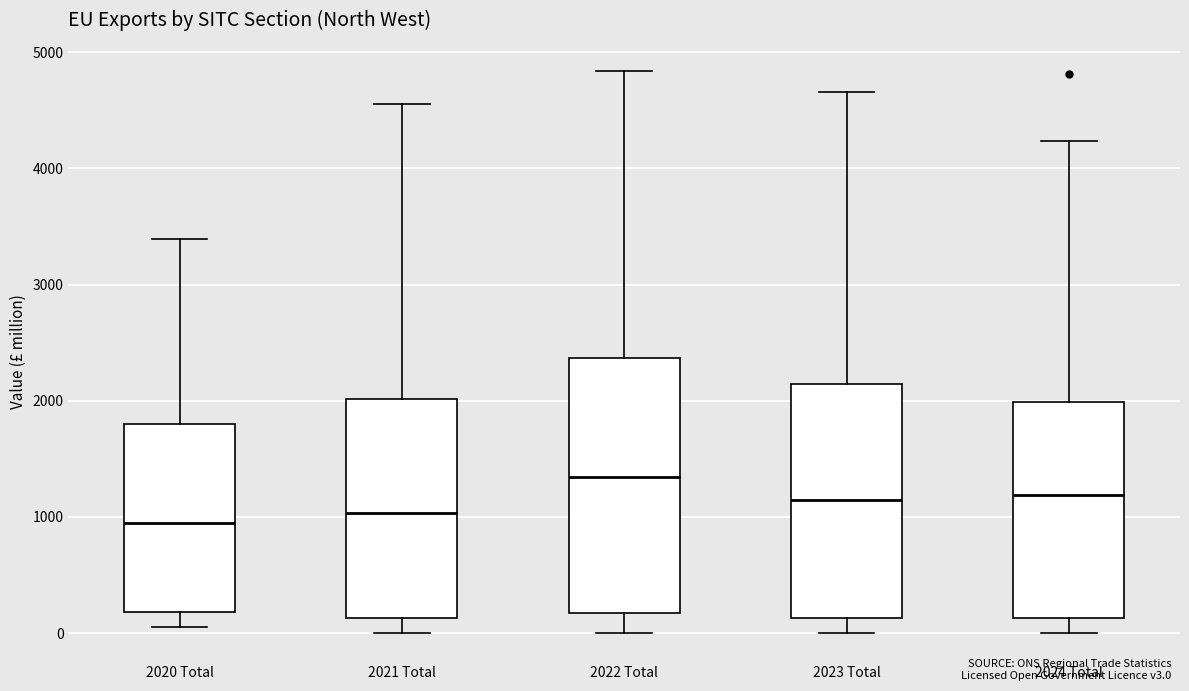

Where is the upper edge of the box for 2024 Total on the y-axis? The values are not printed on the chart, so give them approximately, as read against the axis.

2000